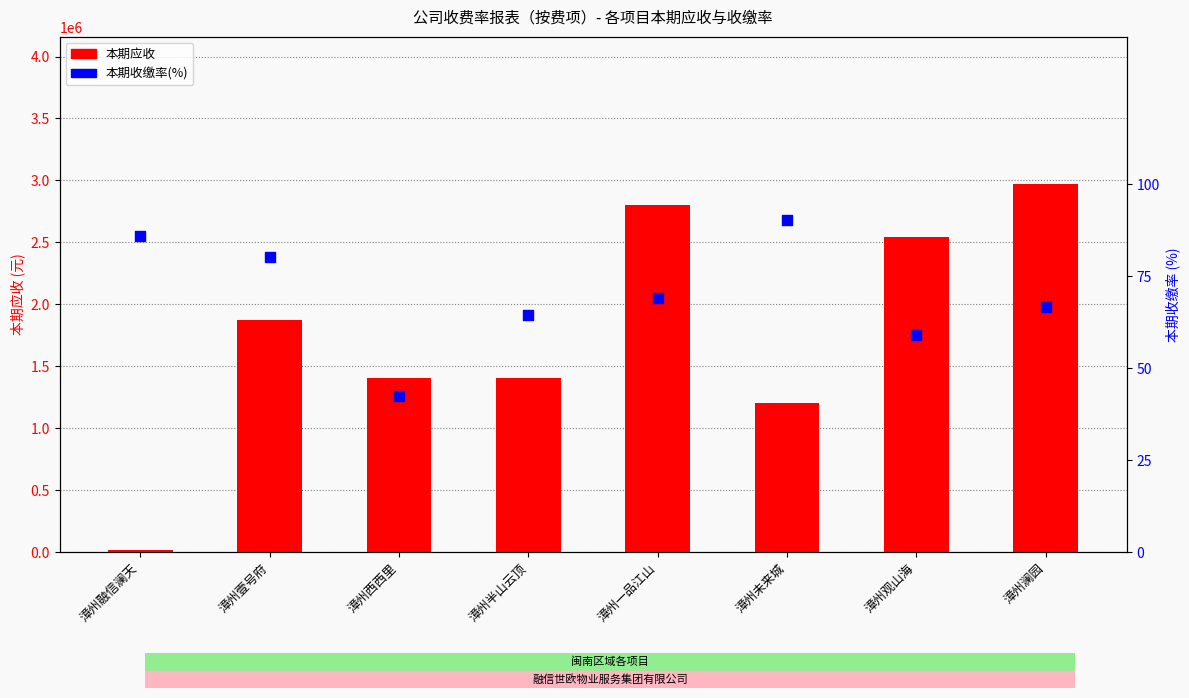

Is the value of 本期收缴率(%) at 漳州未来城 greater than the value of 本期应收 at 漳州西西里?

No